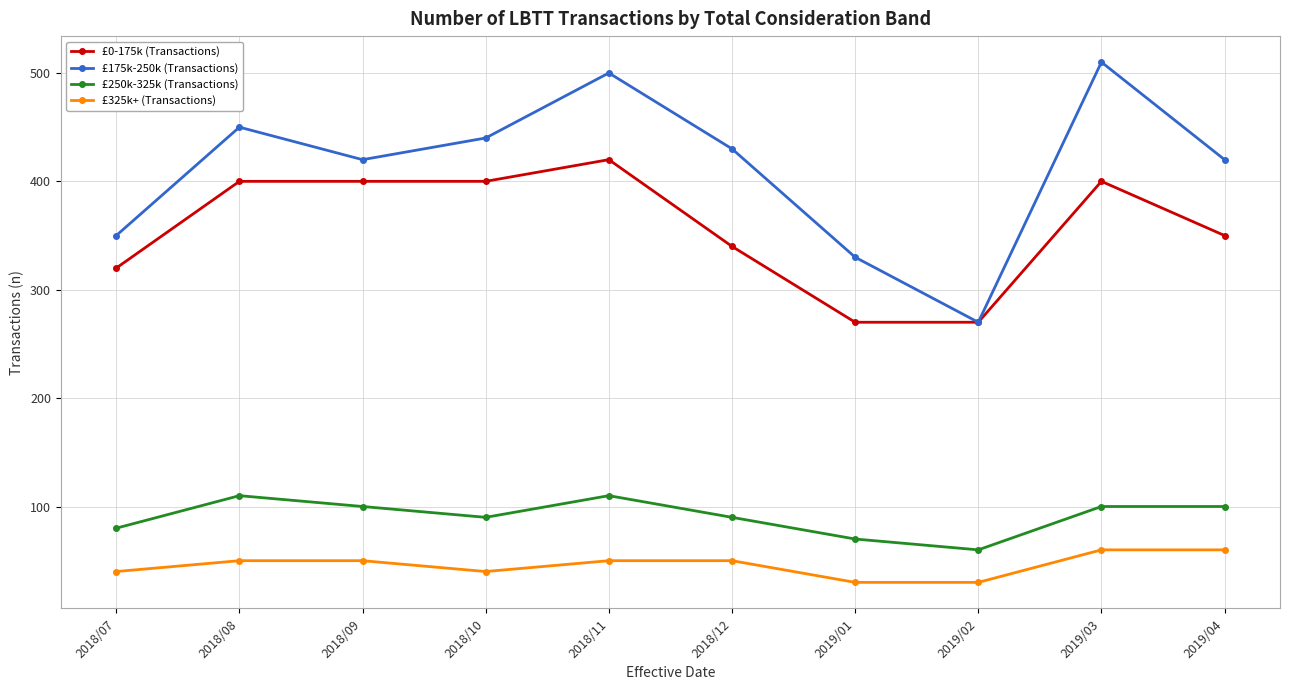

What is the label of the 7th point from the left?

2019/01